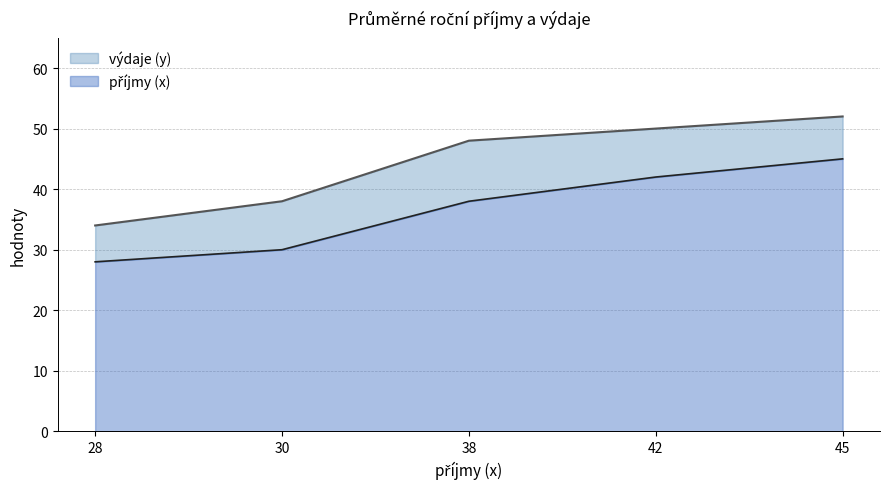

At which category does the chart reach its minimum across all series?

28